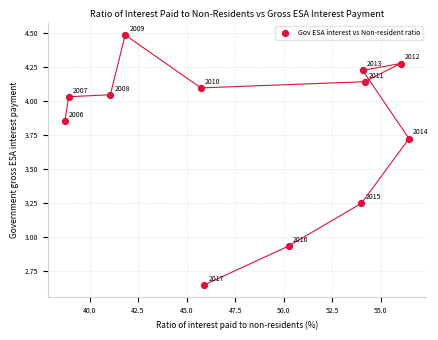

What is the range of Y values (max minus min)?

1.8